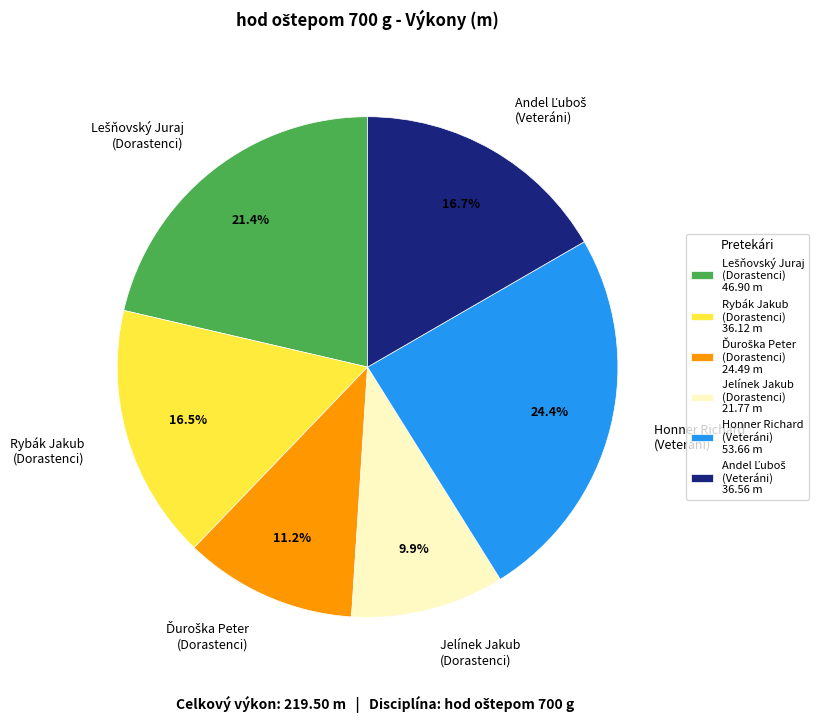

Between Jelínek Jakub (Dorastenci) and Rybák Jakub (Dorastenci), which is larger?

Rybák Jakub (Dorastenci)